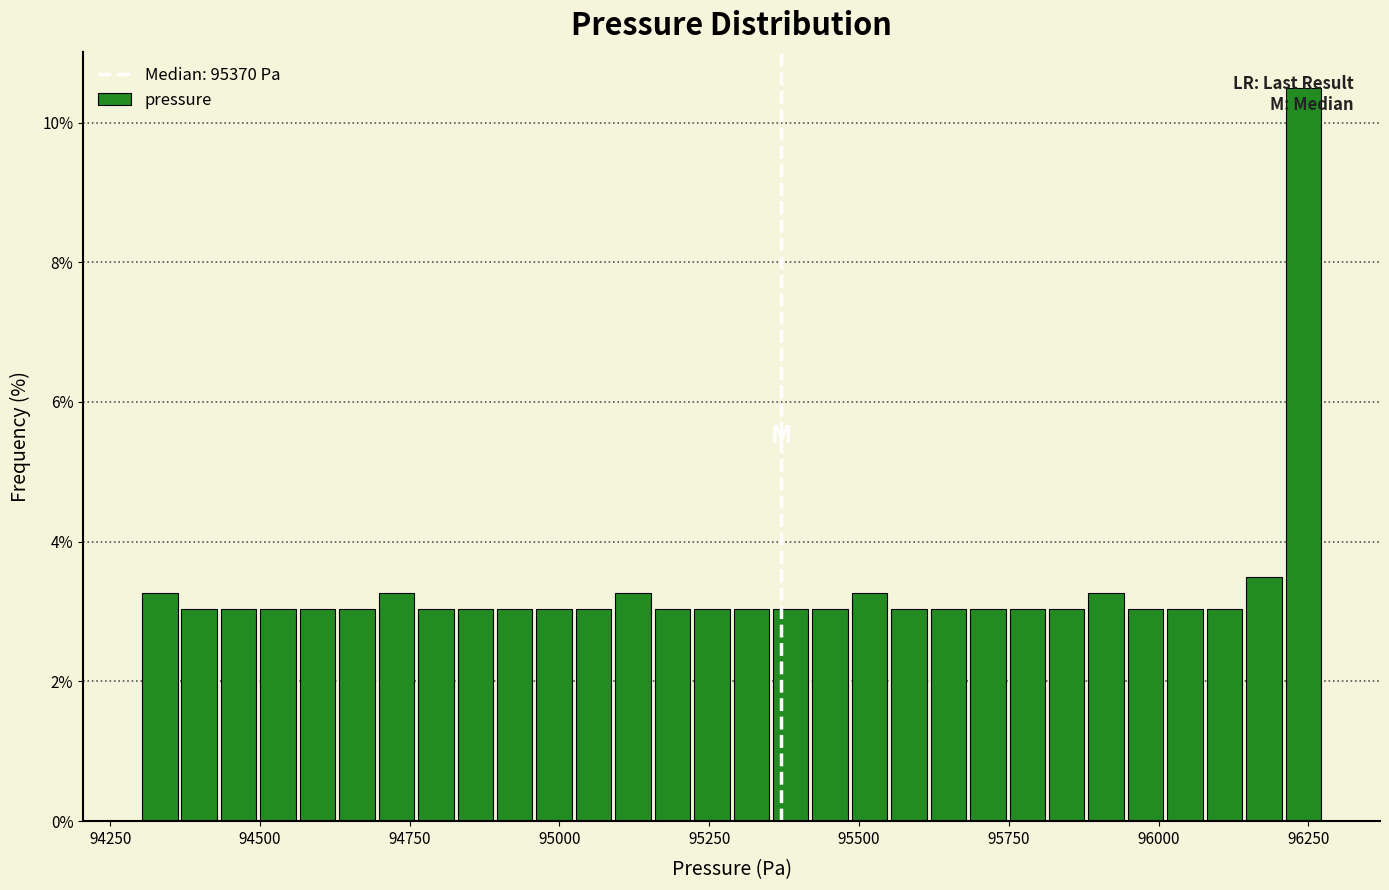

Around what value on the x-axis is the tallest bar? Give the approximate position of its centre, as read against the axis.

96250